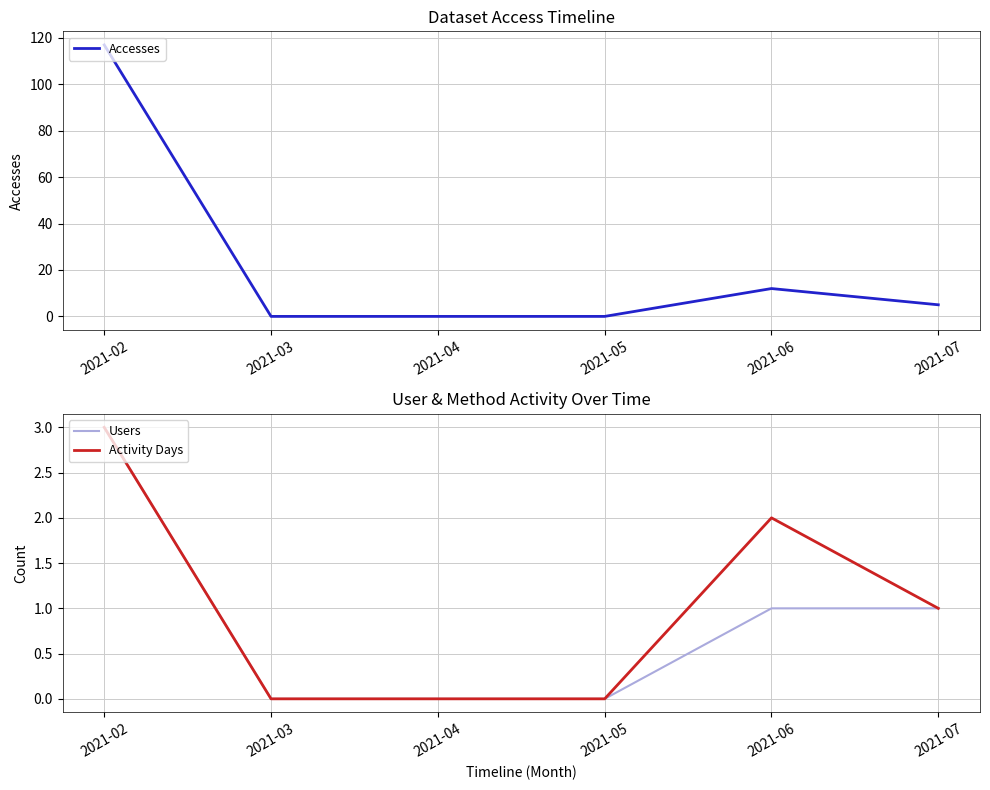

Rank the categories by Activity Days value from highest to lowest.

2021-02, 2021-06, 2021-07, 2021-03, 2021-04, 2021-05